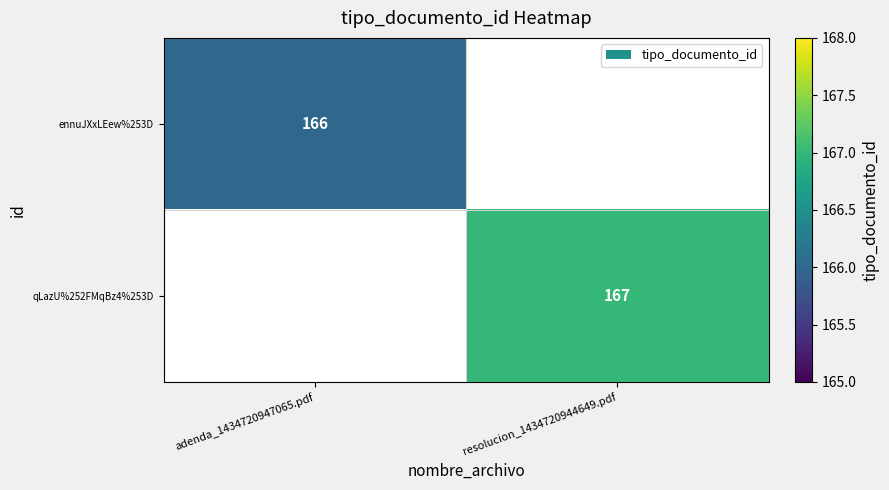

The value of ennuJXxLEew%253D at adenda_1434720947065.pdf is 166. True or false?

True